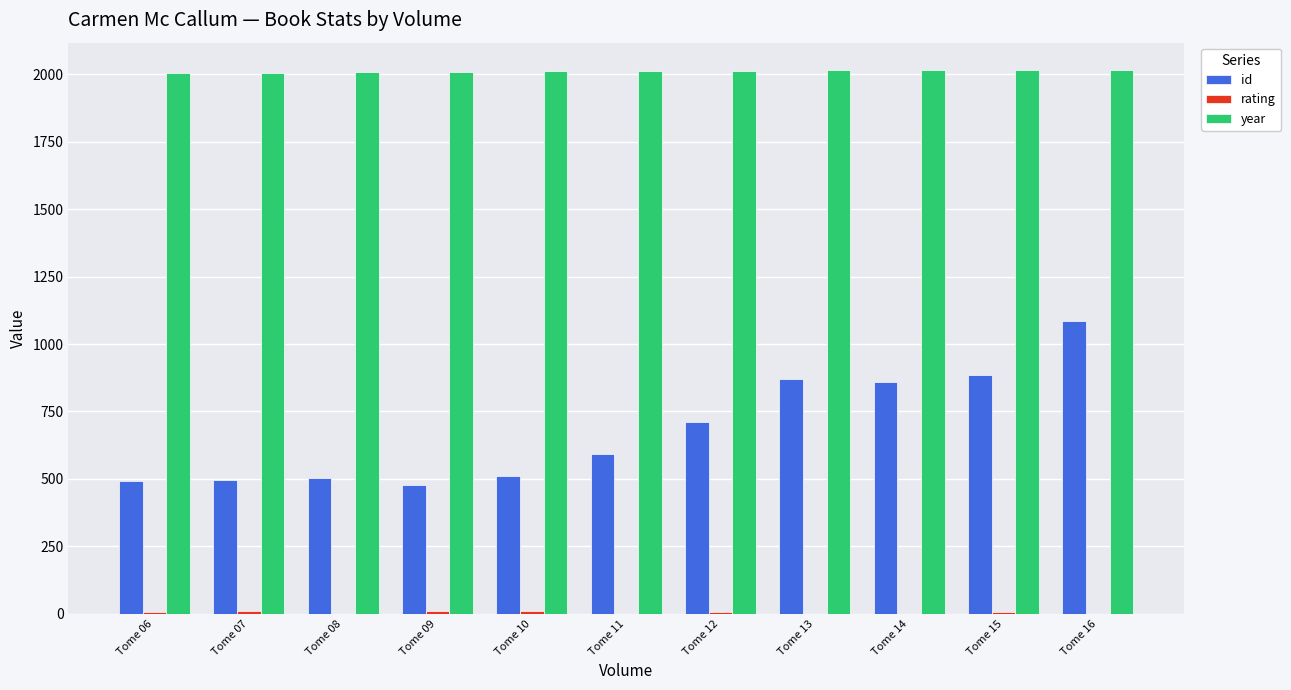

What is the maximum value shown in the chart?

2016